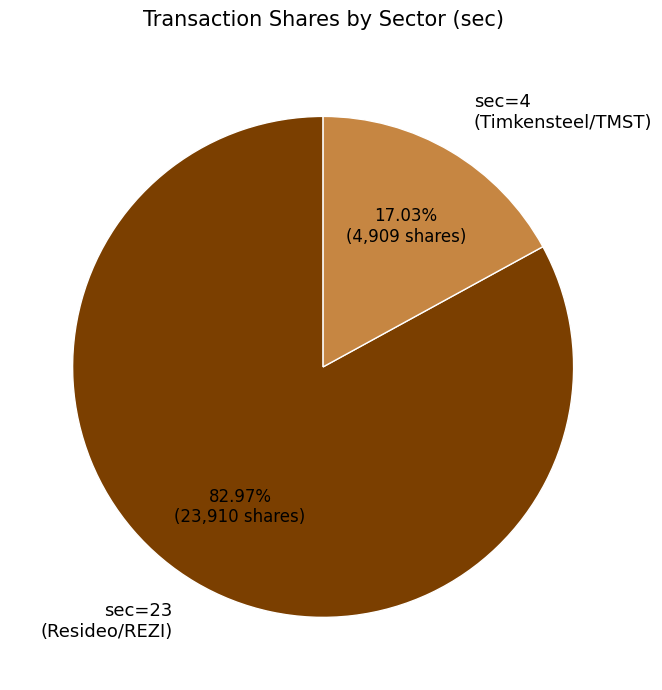

Is there any slice that represents more than half of the pie?

Yes